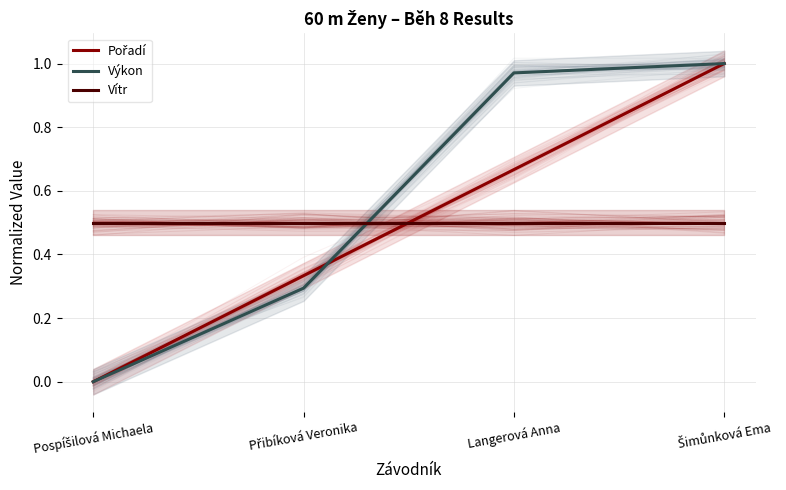

Reading left to right, list all the values displayed in this chart.

Pořadí: 0.0	0.3	0.7	1.0
Výkon: 0.0	0.3	1.0	1.0
Vítr: 0.5	0.5	0.5	0.5